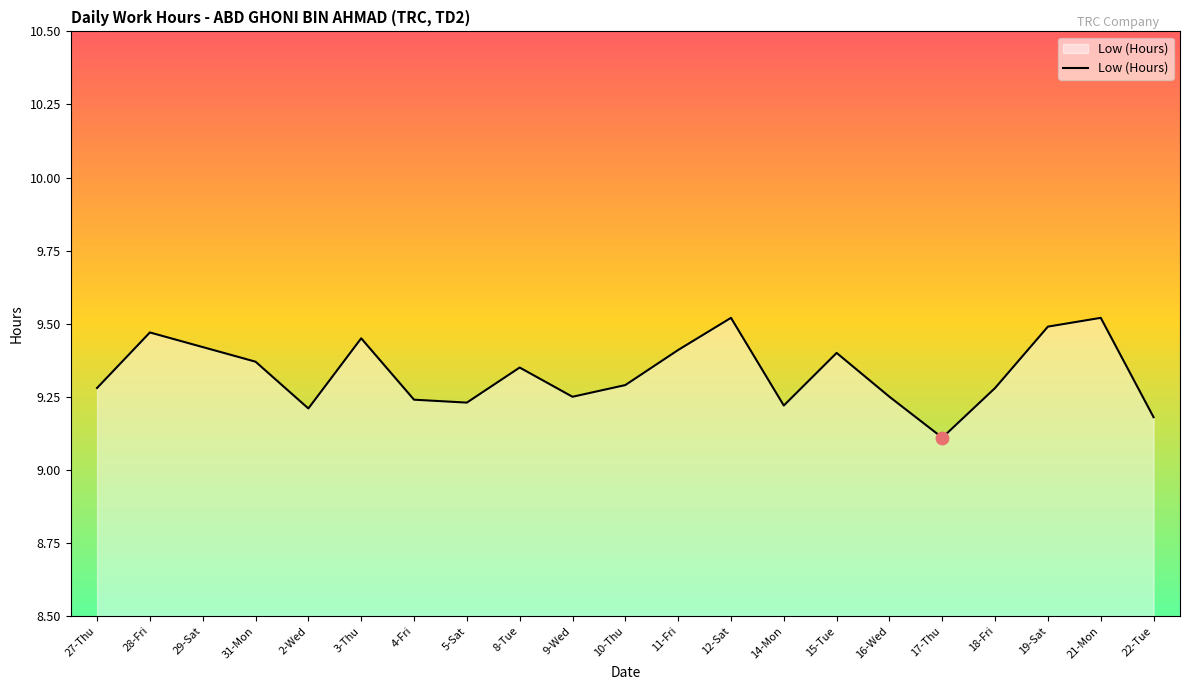

What is the ratio of the value at 27-Thu to the value at 4-Fri?

1.0